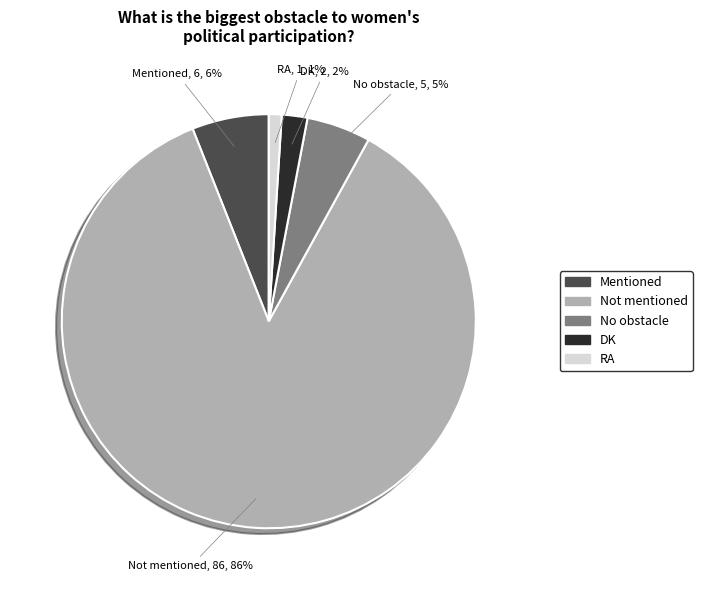

To the nearest percent, what percentage of the pie is Not mentioned?

86%